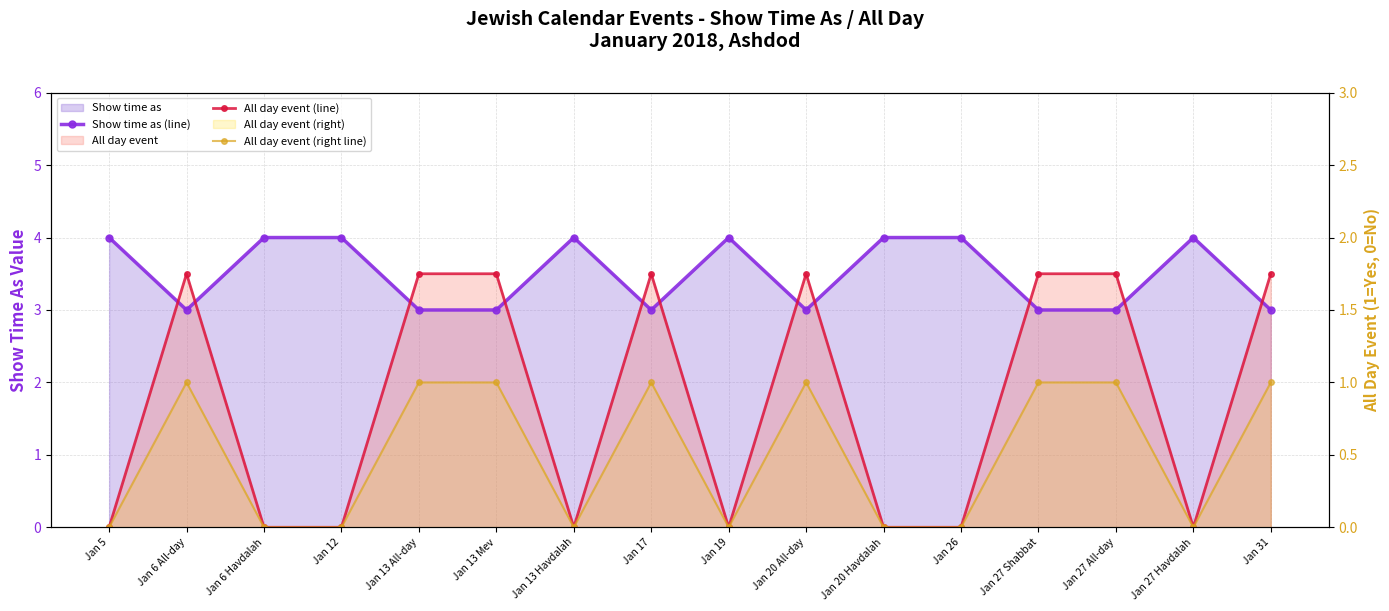

How many values in the Show time as (line) series are below 4?

8